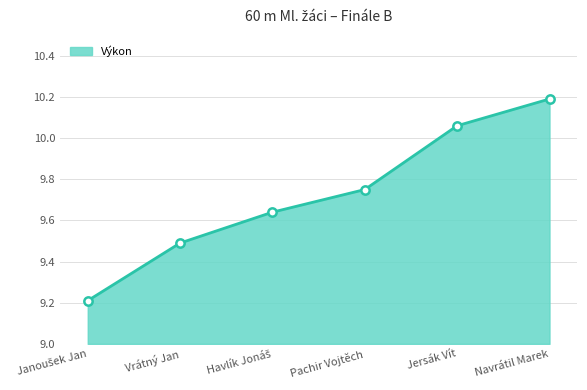

What is the label of the 5th point from the right?

Vrátný Jan